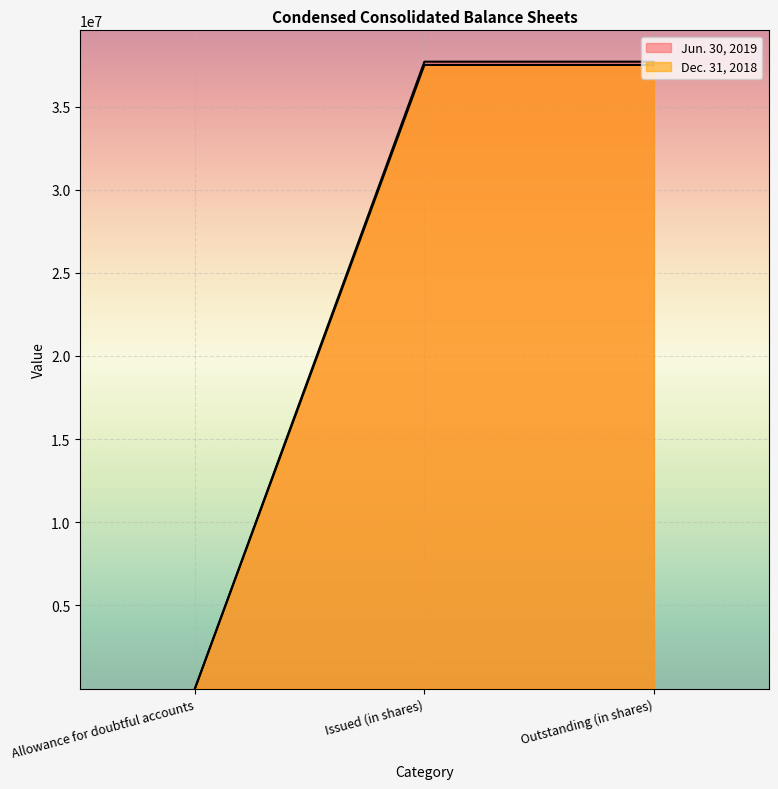

What is the difference between the highest and lowest values at Allowance for doubtful accounts?

2608